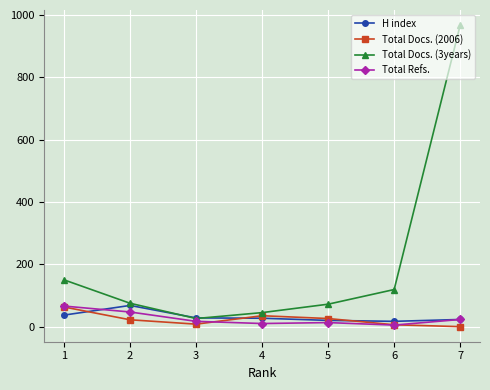

True or false: Total Docs. (3years) and Total Refs. intersect in this chart.

False